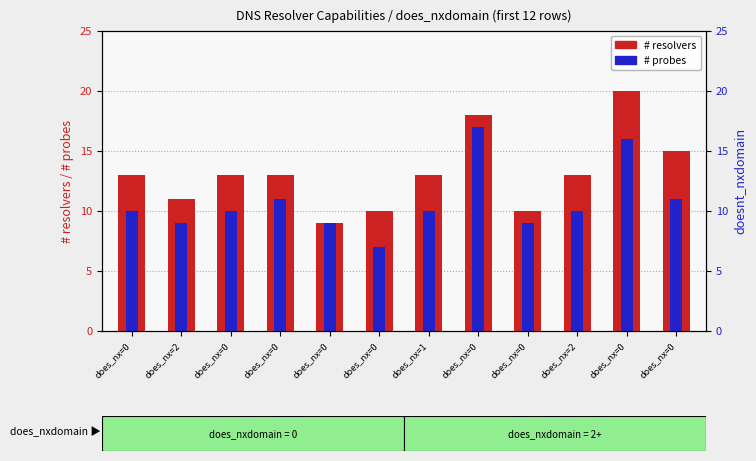

What is the difference between the maximum and minimum values in the # resolvers series?

11